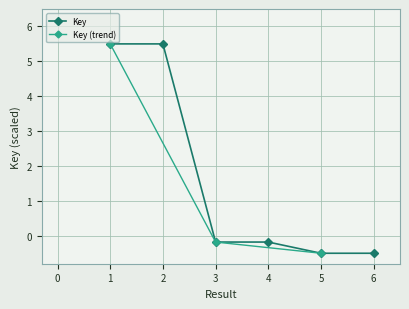

What is the difference between the maximum and second lowest values?

6.0